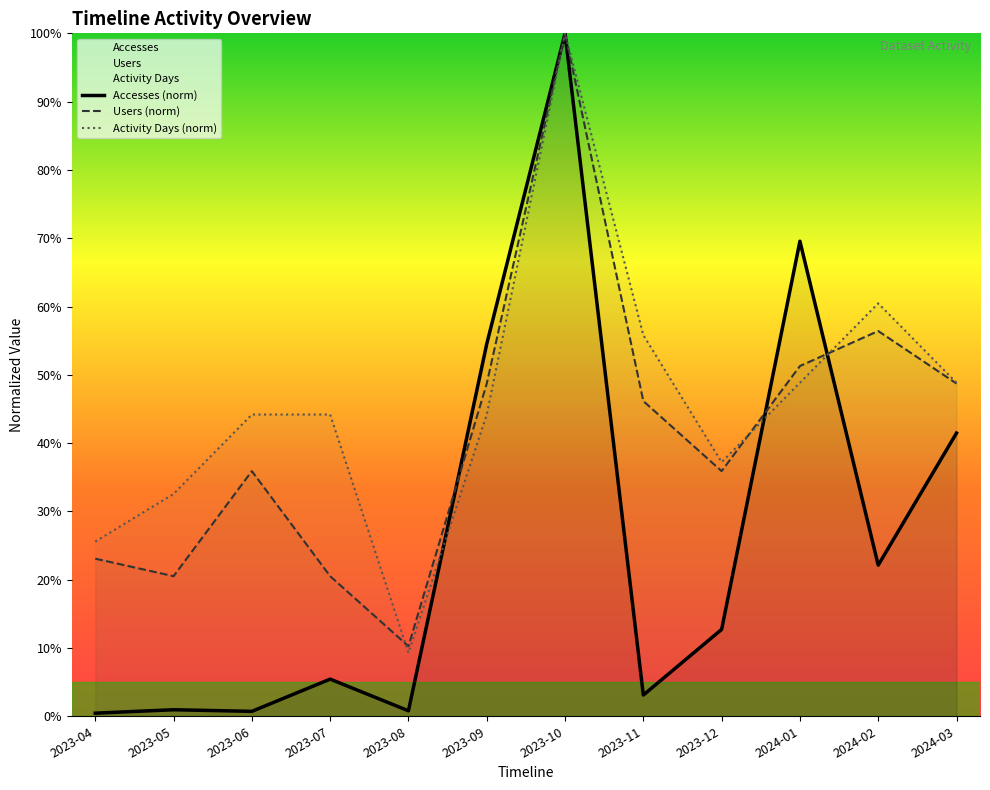

At which category does Users reach its first local valley?

2023-05